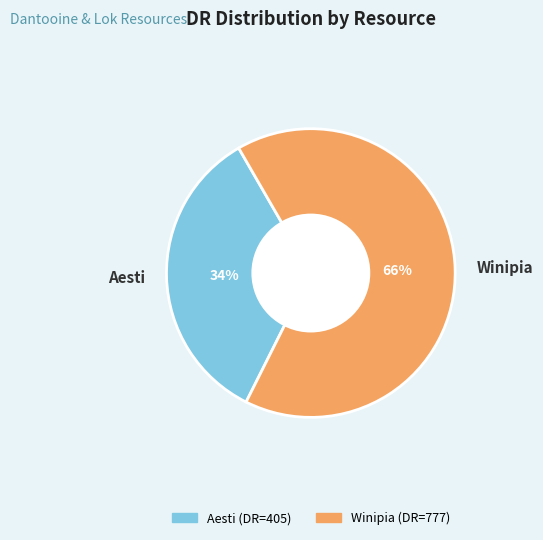

How many segments does this pie chart have?

2